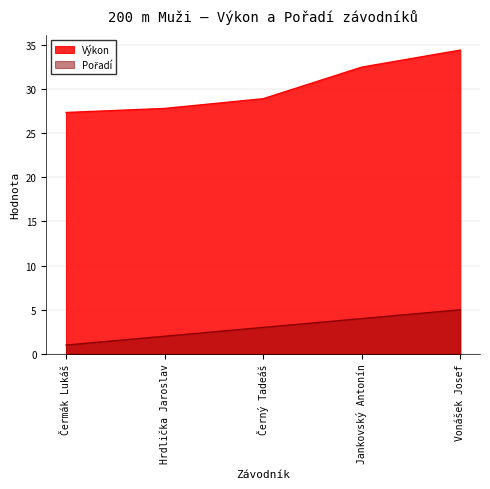

Between Čermák Lukáš and Vonášek Josef, which is larger?

Vonášek Josef